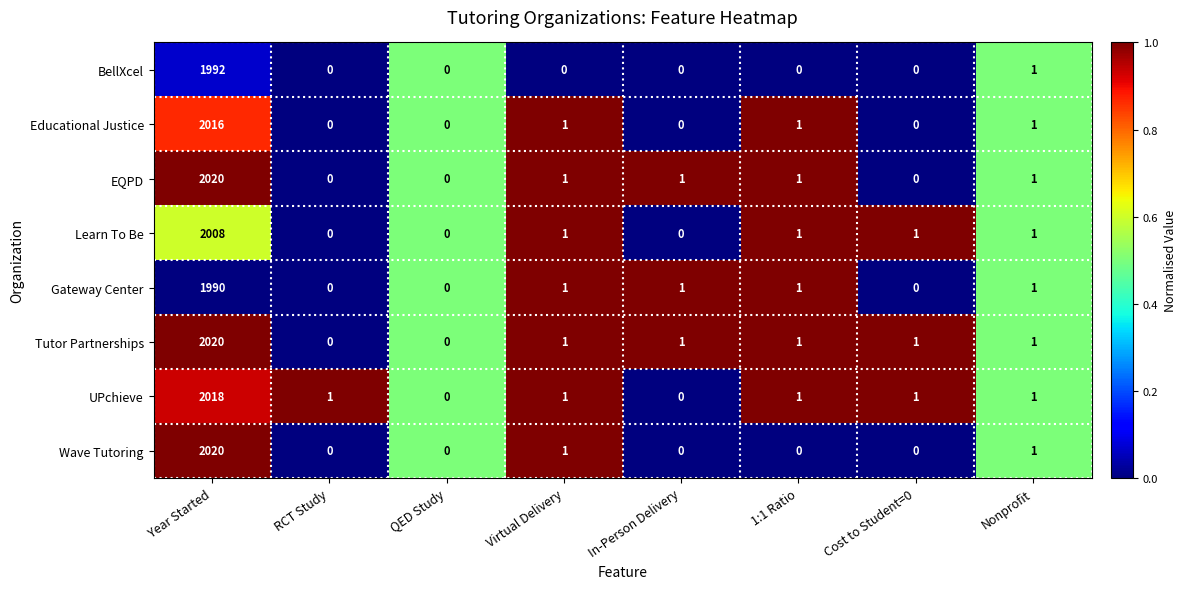

Is it true that Wave Tutoring equals 0 at RCT Study?

True